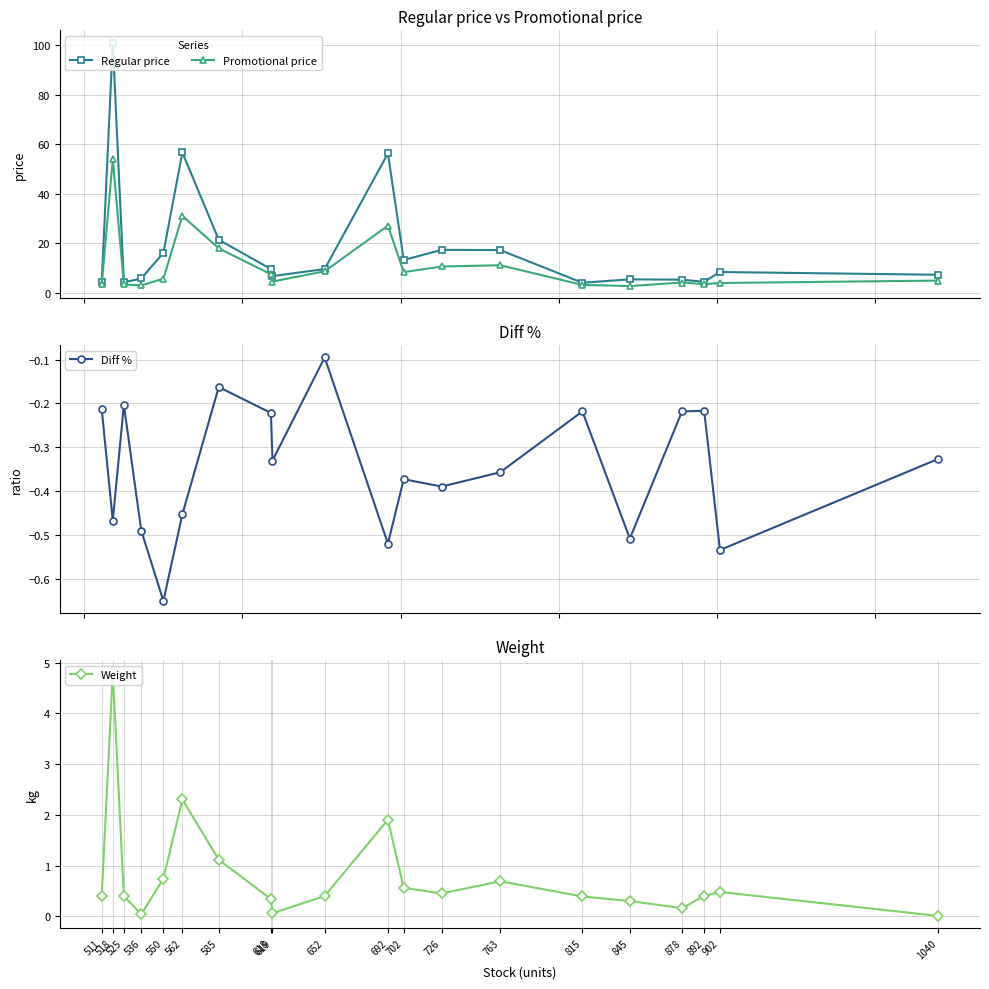

True or false: Promotional price and Regular price intersect in this chart.

False